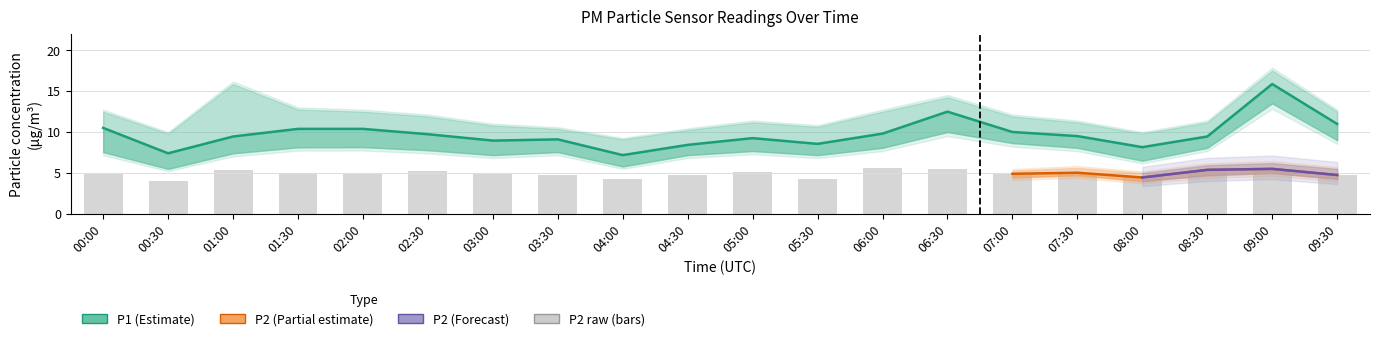

What is the approximate value of P1_upper at 08:30?

11.2